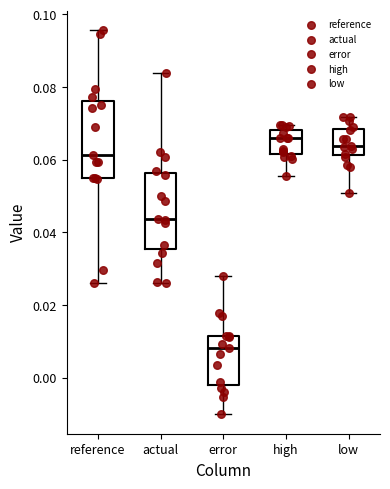

Reading left to right, read every box against the y-axis: the position of its median line, the range the box covers, and the ends of its whiskers. The values are not printed on the chart, so give them approximately, as read against the axis.

reference: median 0.062, box 0.054 to 0.076, whiskers 0.026 to 0.096
actual: median 0.044, box 0.036 to 0.056, whiskers 0.026 to 0.084
error: median 0.008, box -0.002 to 0.012, whiskers -0.010 to 0.028
high: median 0.066, box 0.062 to 0.068, whiskers 0.056 to 0.070
low: median 0.064, box 0.062 to 0.068, whiskers 0.050 to 0.072